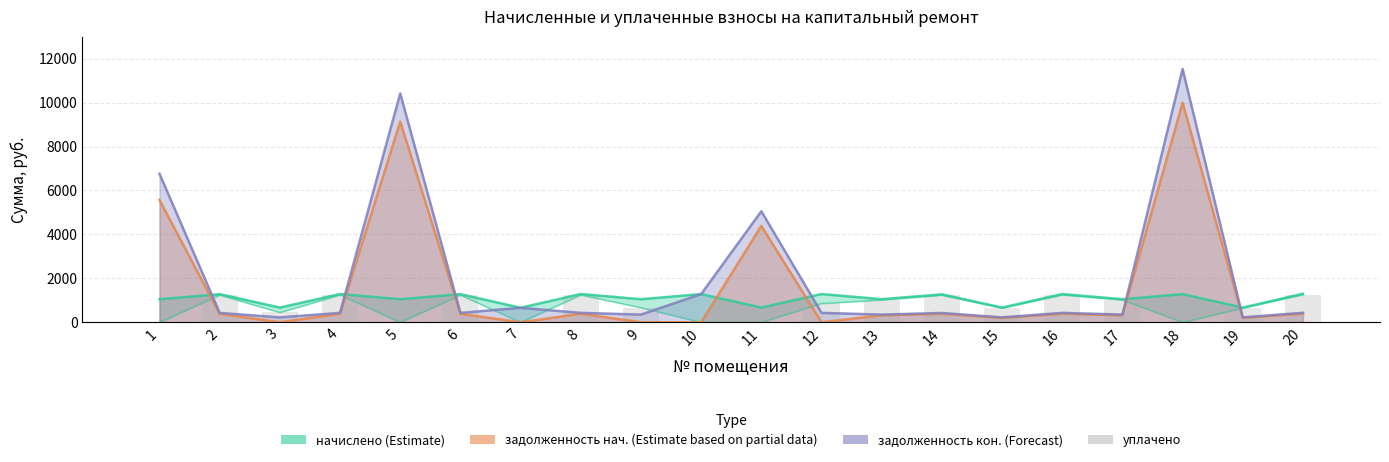

The уплачено series shows 315.0 at 4. True or false?

False